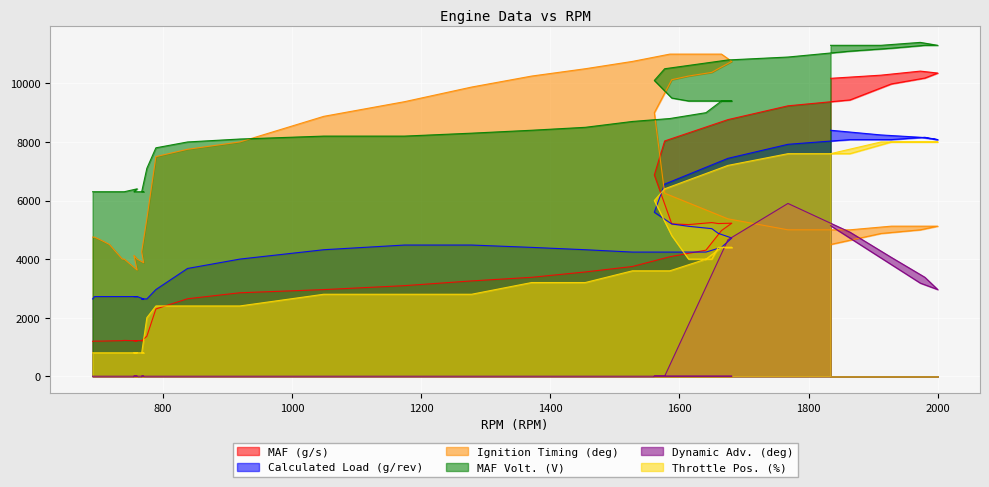

Which series has the largest total across all categories?

MAF Volt. (V)